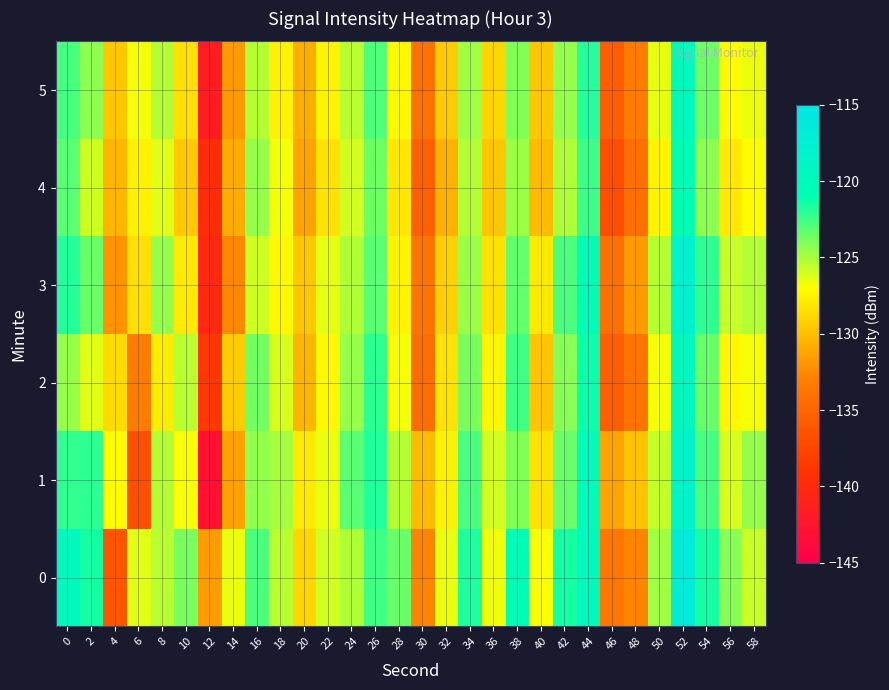

What is the difference between the highest and lowest values at 38?

4.2